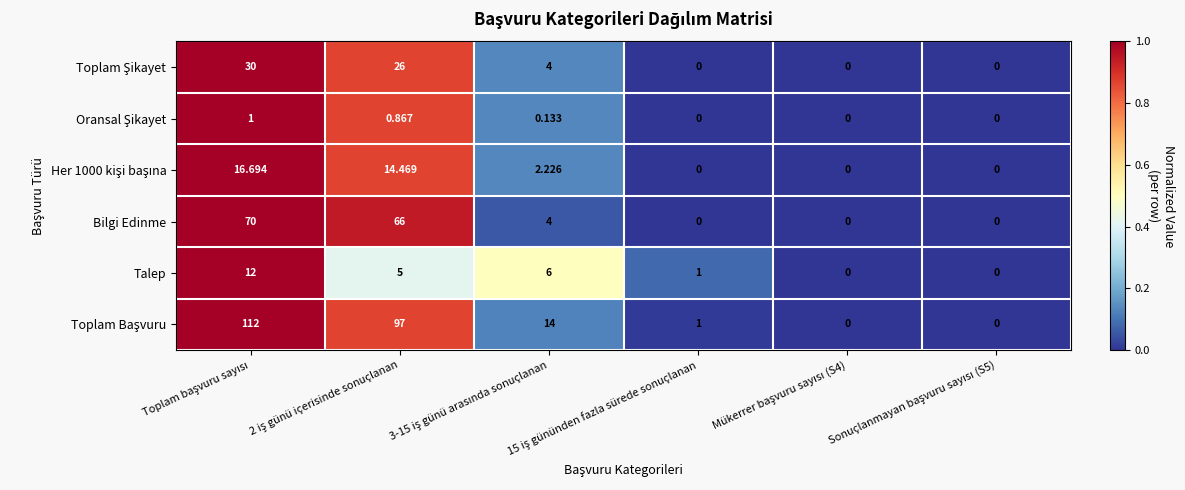

How many data points does each series have?

6